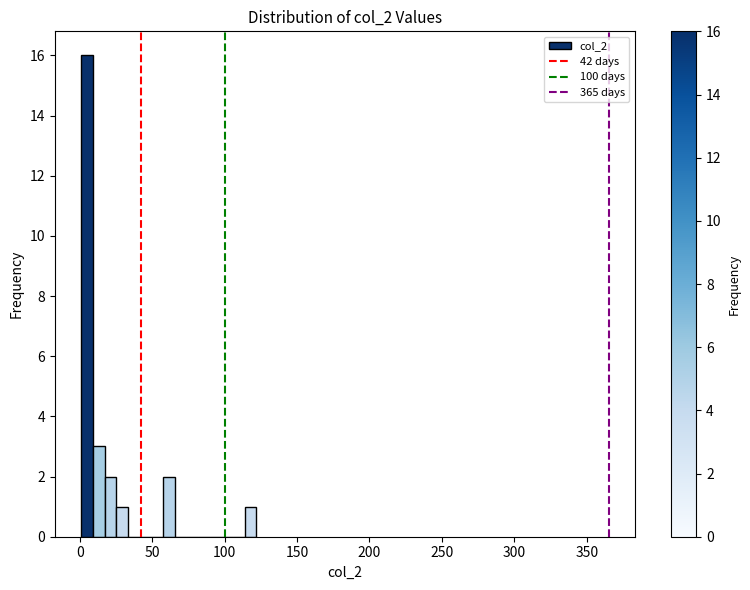

Read against the x-axis, roughly where is the centre of the tallest bar?

5